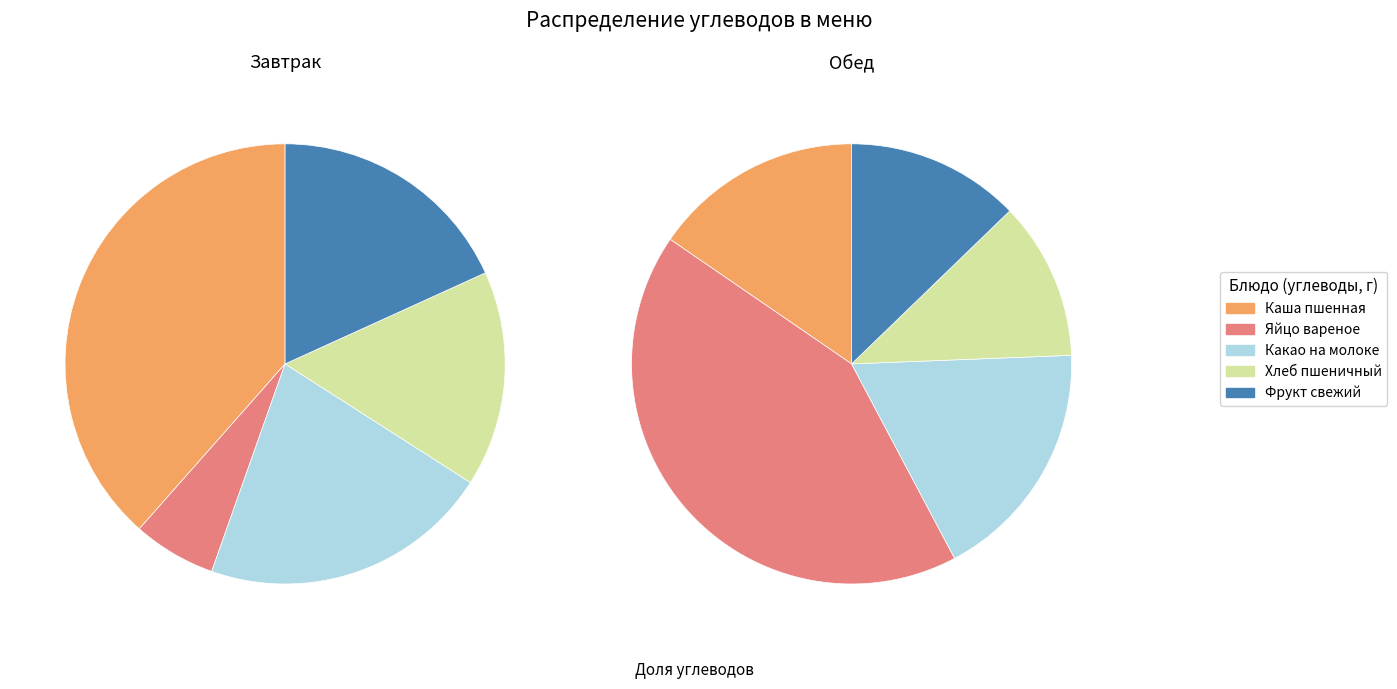

What is the largest slice in the pie chart?

Яйцо вареное